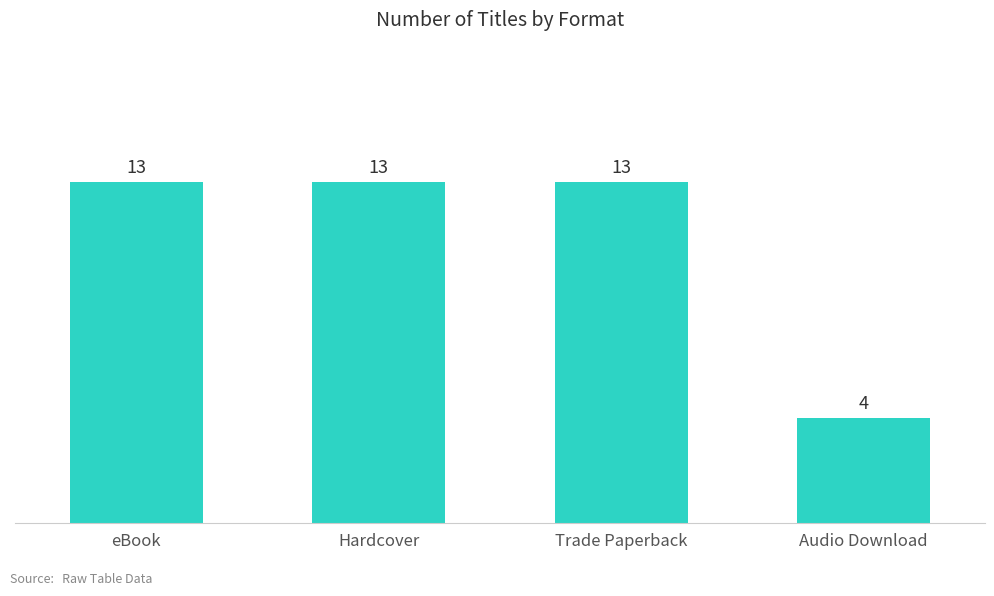

What position from the right is Hardcover?

3